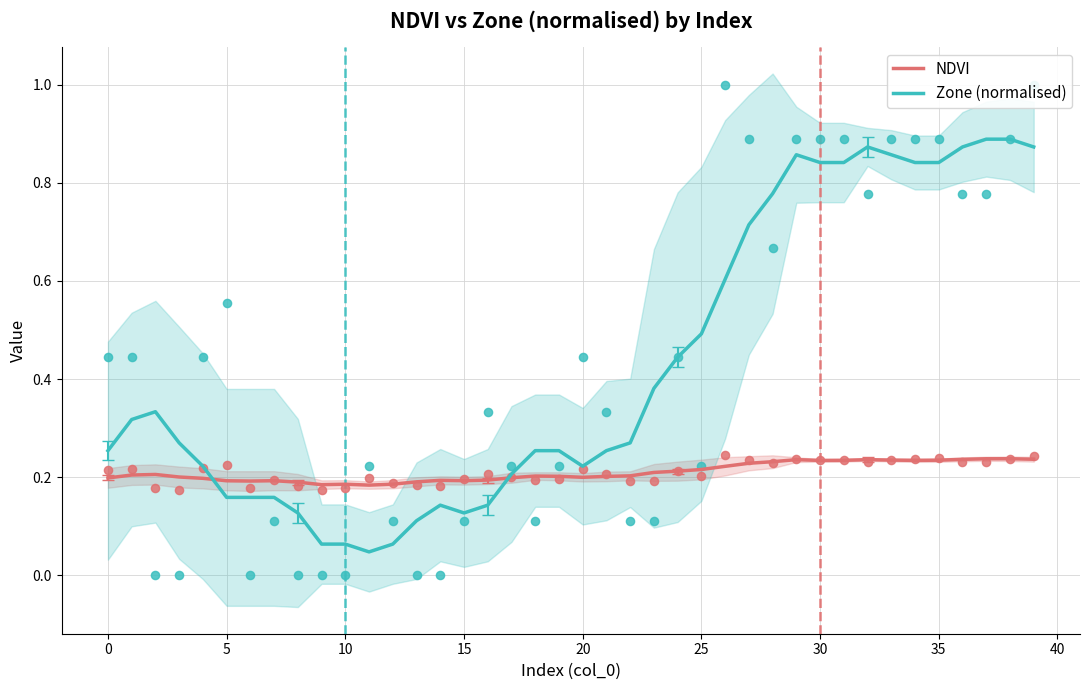

Which series has the largest total across all categories?

Zone (normalised)